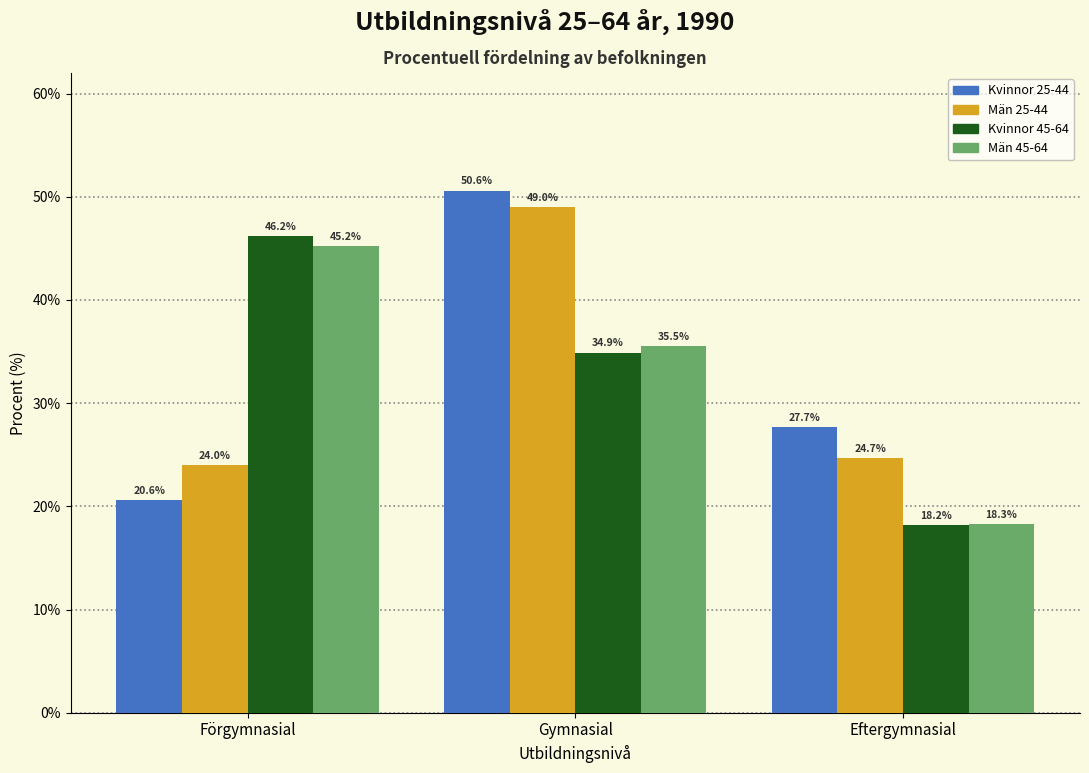

Reading left to right, extract all data points from this chart.

Kvinnor 25-44: Förgymnasial=20.6	Gymnasial=50.6	Eftergymnasial=27.7
Män 25-44: Förgymnasial=24.0	Gymnasial=49.0	Eftergymnasial=24.7
Kvinnor 45-64: Förgymnasial=46.2	Gymnasial=34.9	Eftergymnasial=18.2
Män 45-64: Förgymnasial=45.2	Gymnasial=35.5	Eftergymnasial=18.3